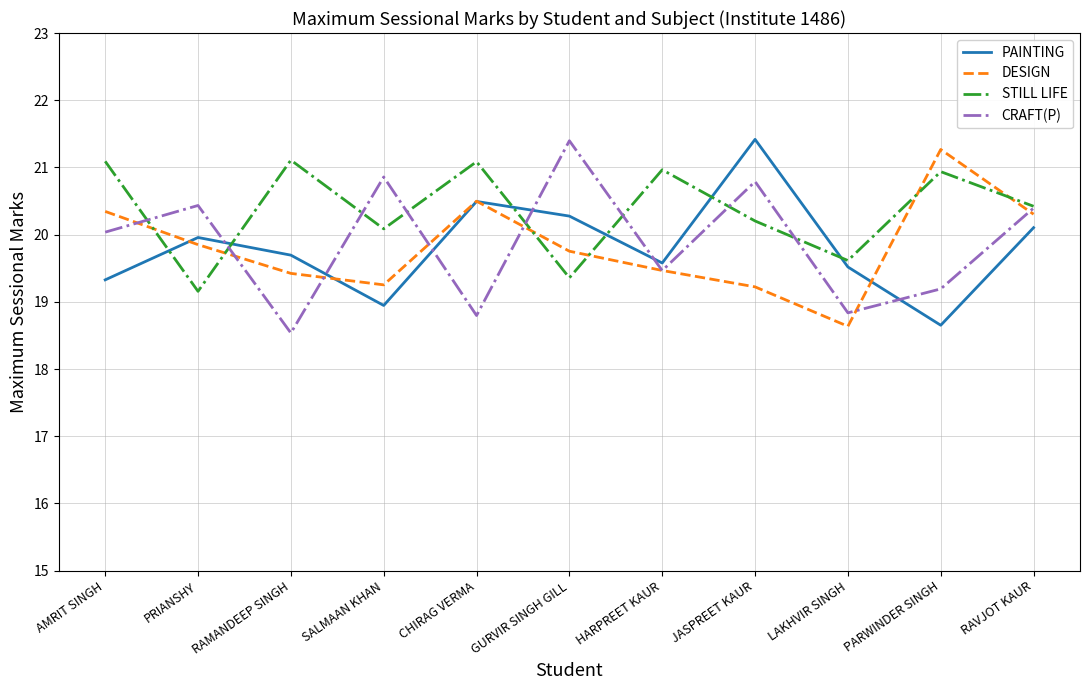

Which series has the largest range (max minus min)?

CRAFT(P)